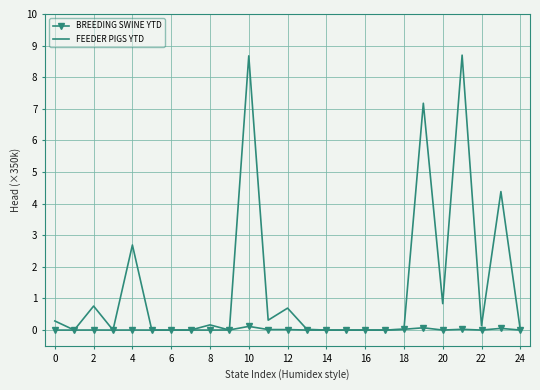

What is the maximum value for BREEDING SWINE YTD?

0.1